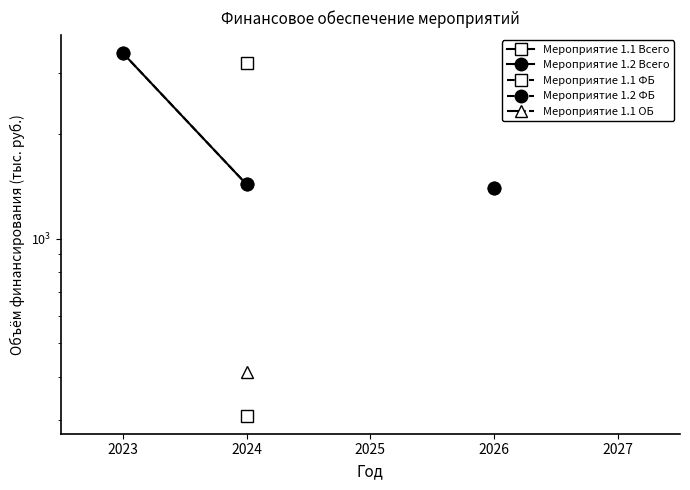

Does the chart have visible grid lines?

No